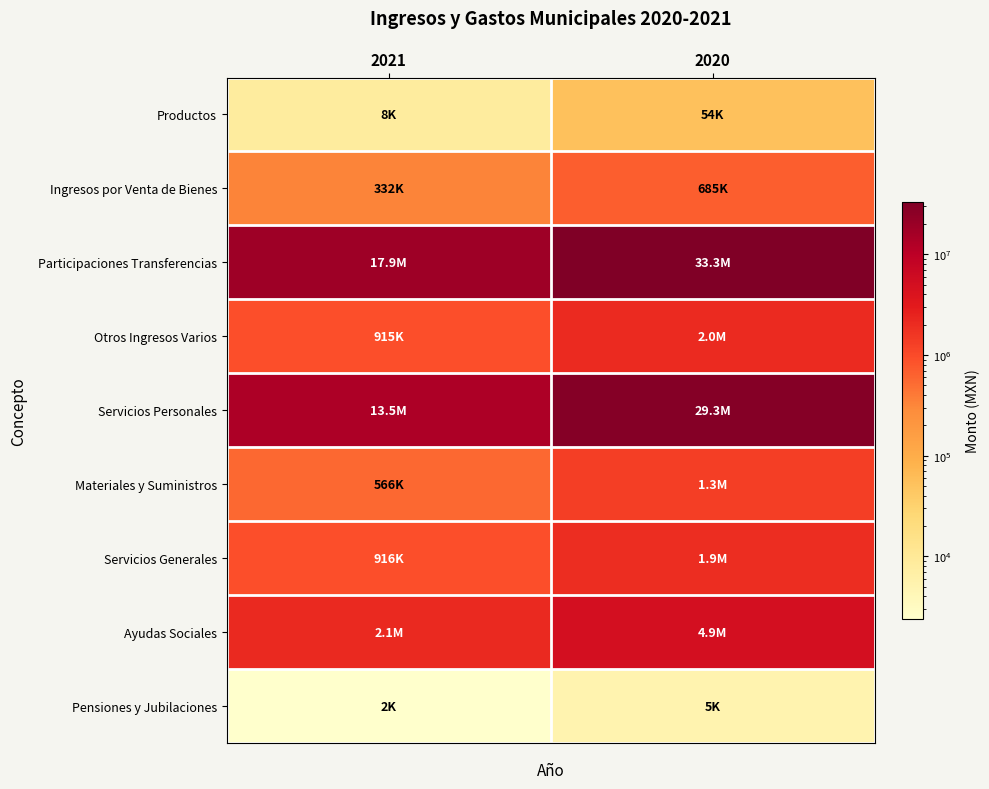

Reading left to right, what are all the values shown in this chart?

Productos: 2021=8190.9	2020=53662.6
Ingresos por Venta de Bienes: 2021=332275.0	2020=684604.5
Participaciones Transferencias: 2021=17904715.8	2020=33310069.9
Otros Ingresos Varios: 2021=914729.7	2020=2031534.4
Servicios Personales: 2021=13499404.5	2020=29339172.6
Materiales y Suministros: 2021=565515.7	2020=1326726.0
Servicios Generales: 2021=915797.5	2020=1947094.9
Ayudas Sociales: 2021=2130919.3	2020=4919695.8
Pensiones y Jubilaciones: 2021=2370.5	2020=5333.6